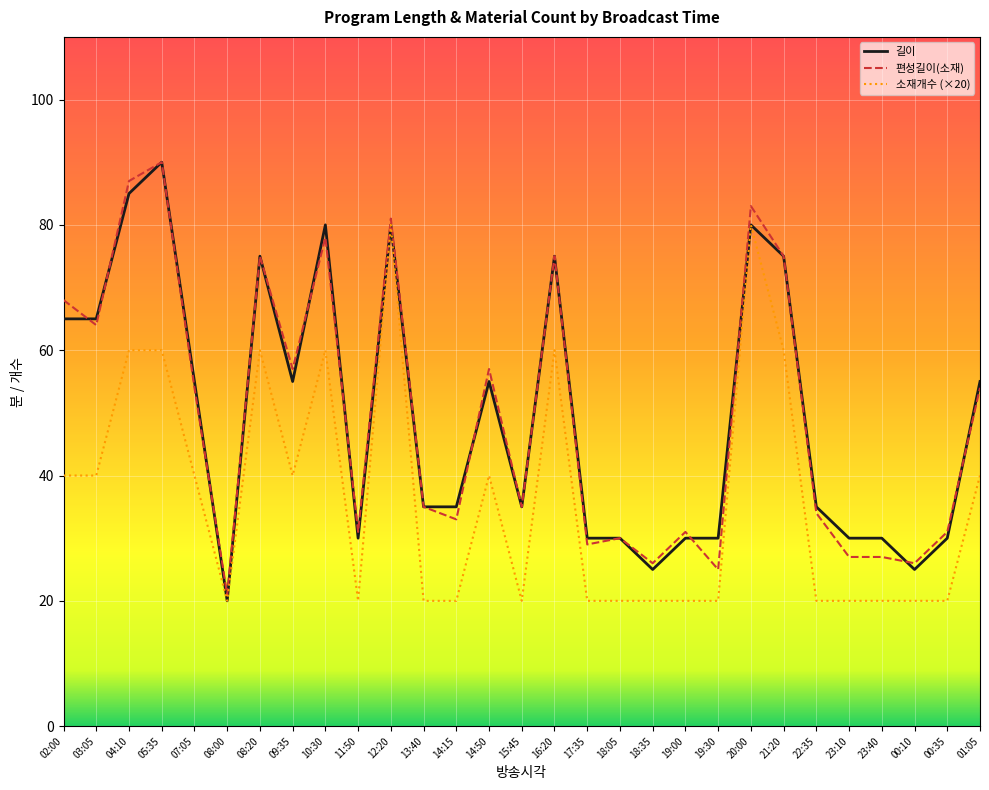

What is the minimum value for 소재개수 (×20)?

20